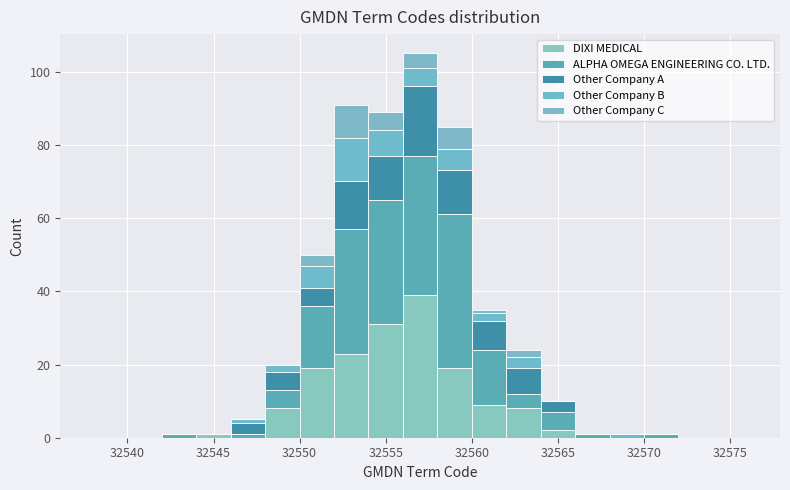

Which range on the x-axis has the tallest stacked bar (by total height)?

32556 to 32558